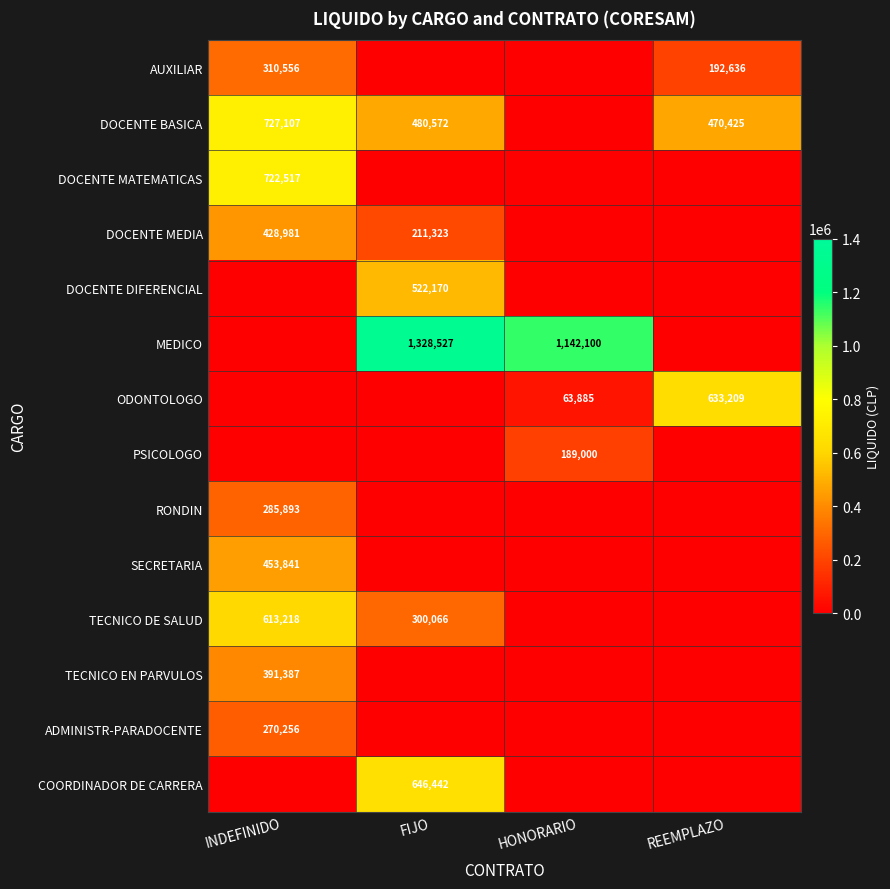

Which series changed the most between HONORARIO and REEMPLAZO?

MEDICO